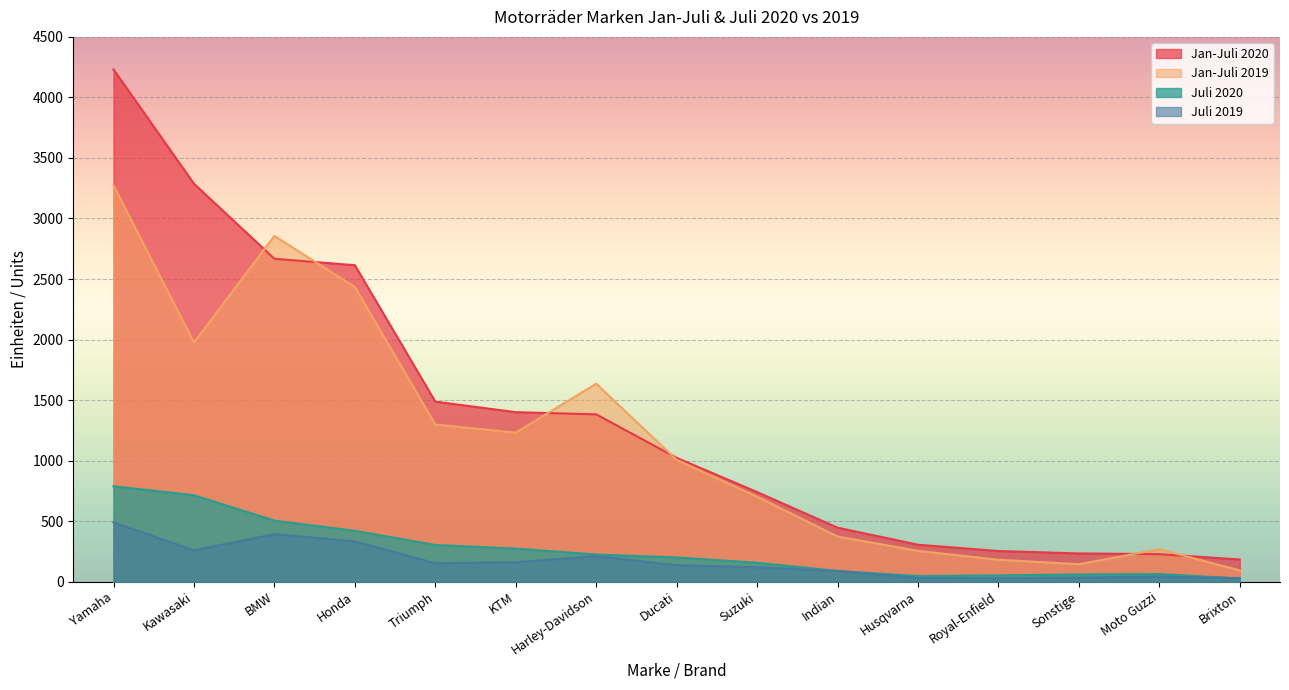

Which category has the lowest value in the Juli 2020 series?

Brixton